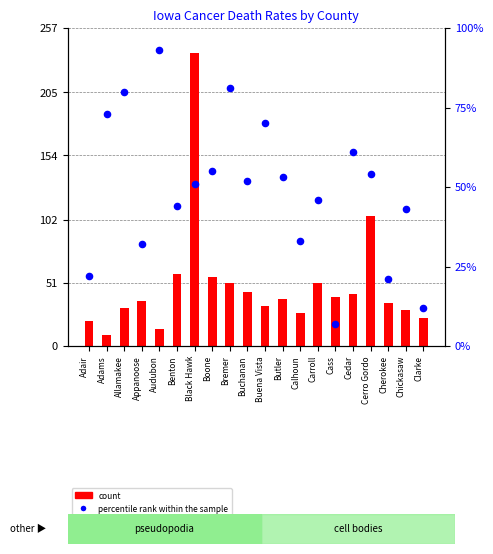

Which series has the largest Y range (max minus min)?

count